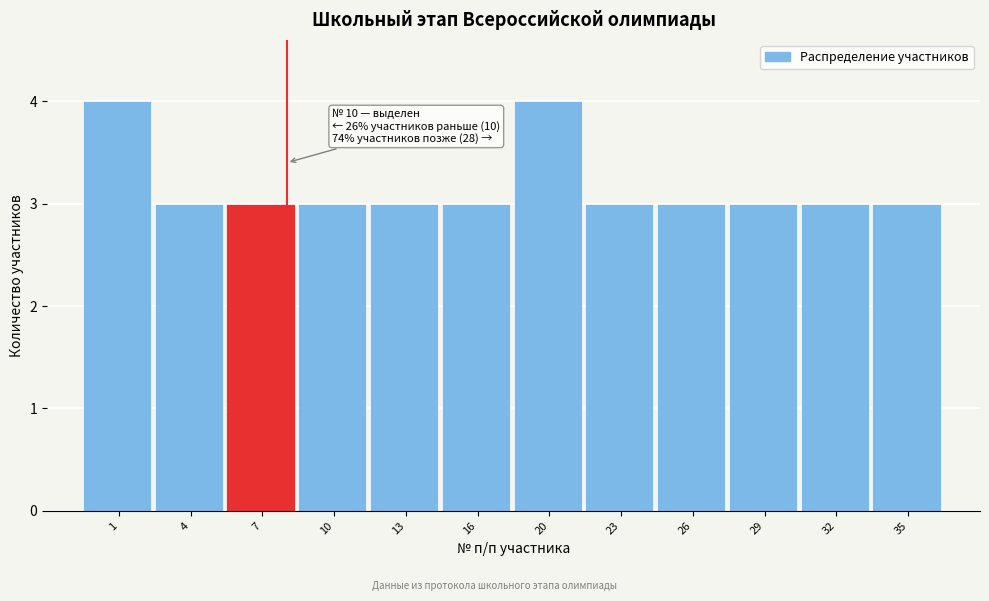

Reading left to right, extract all data points from this chart.

4	3	3	3	3	3	4	3	3	3	3	3